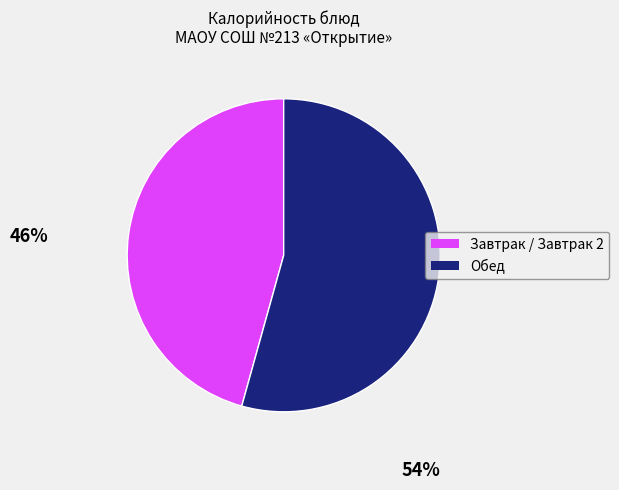

Is there a majority slice in this chart?

Yes